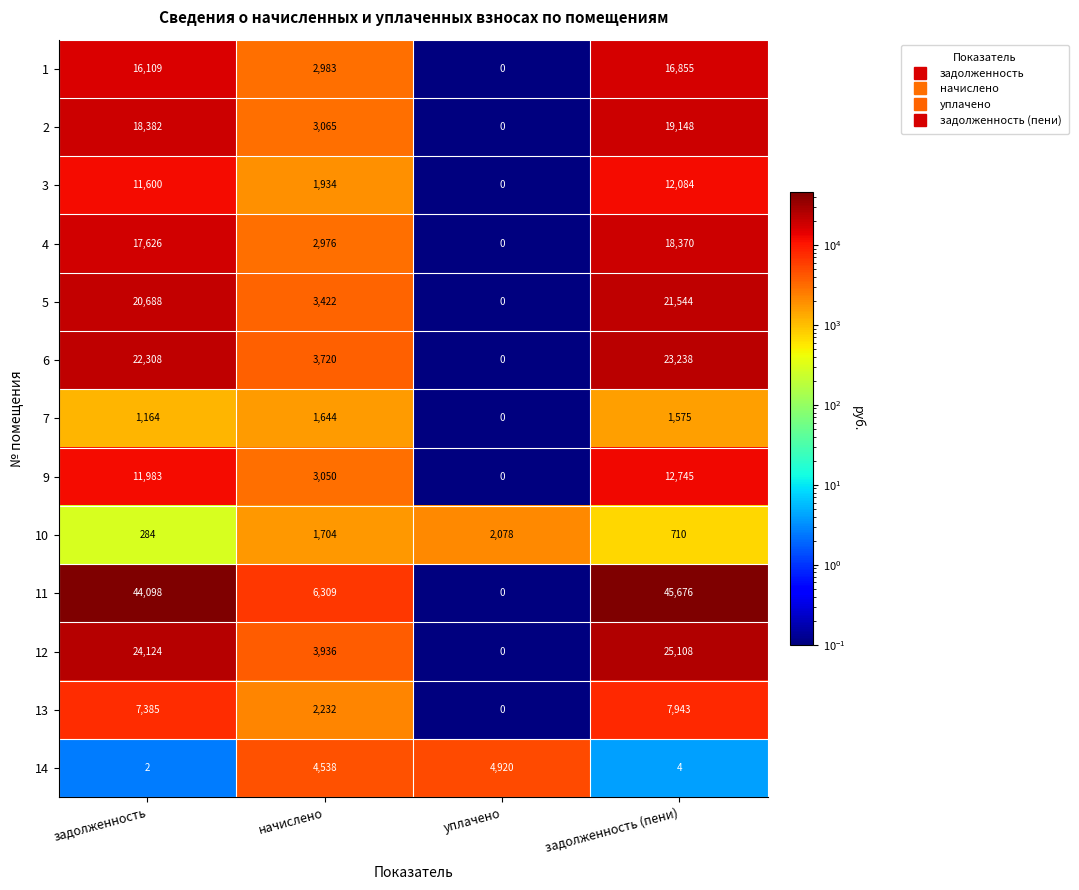

Which category has the highest value across all series?

задолженность (пени)